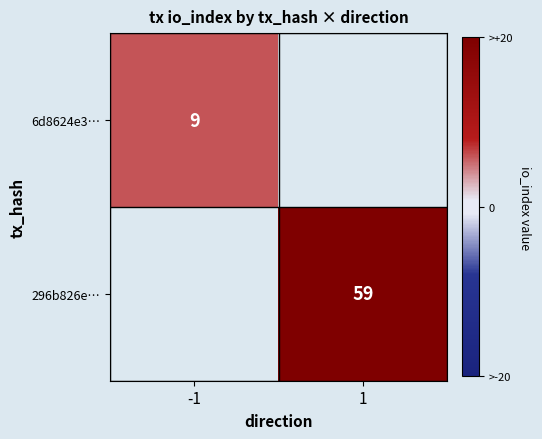

True or false: 6d8624e3… has a value of 4 at -1.

False